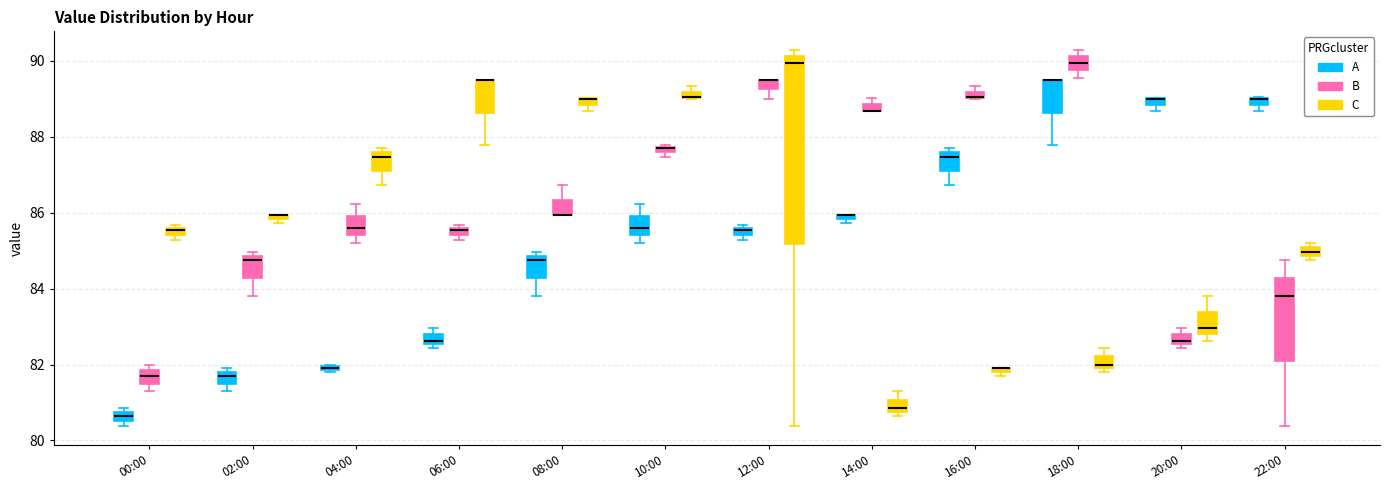

Which box is the tallest, from its lower edge to its upper edge?

12:00 (C)